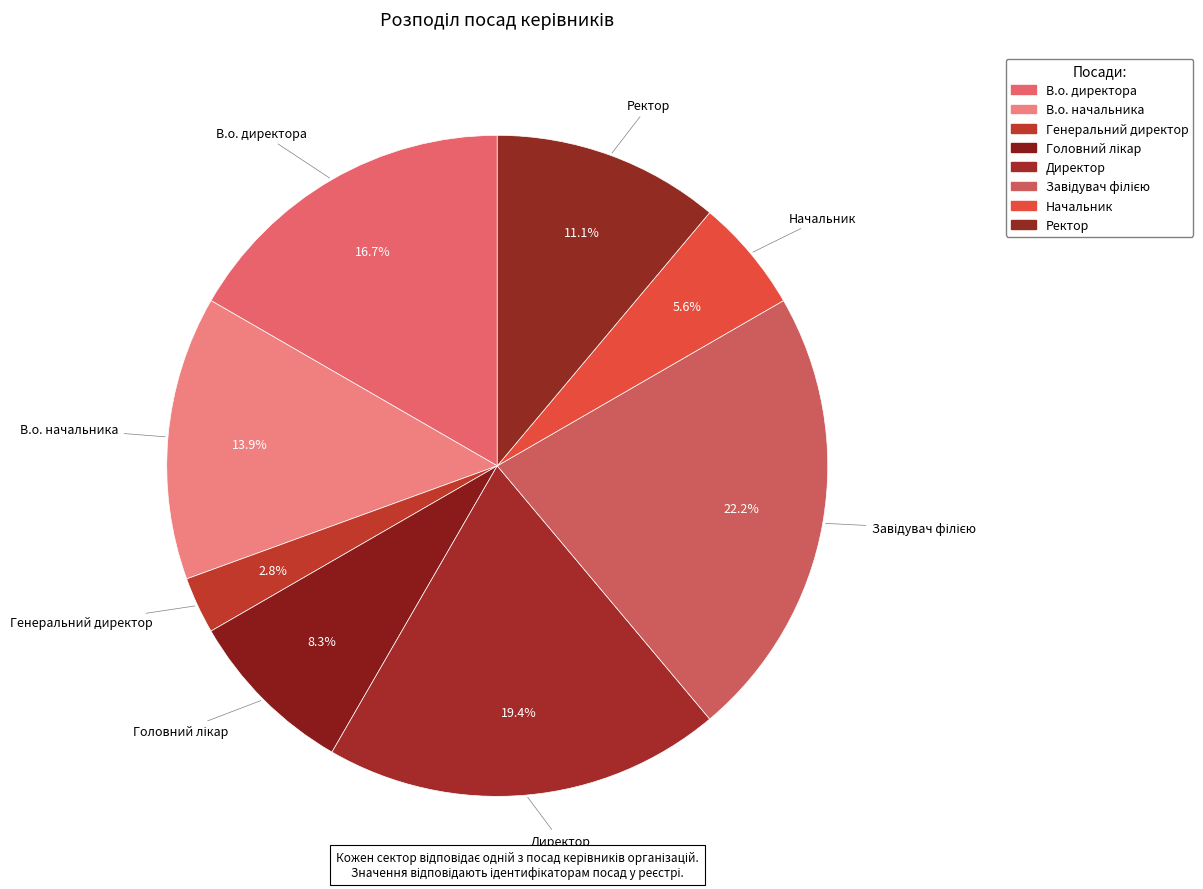

Which category has the biggest portion of the pie?

Завідувач філією